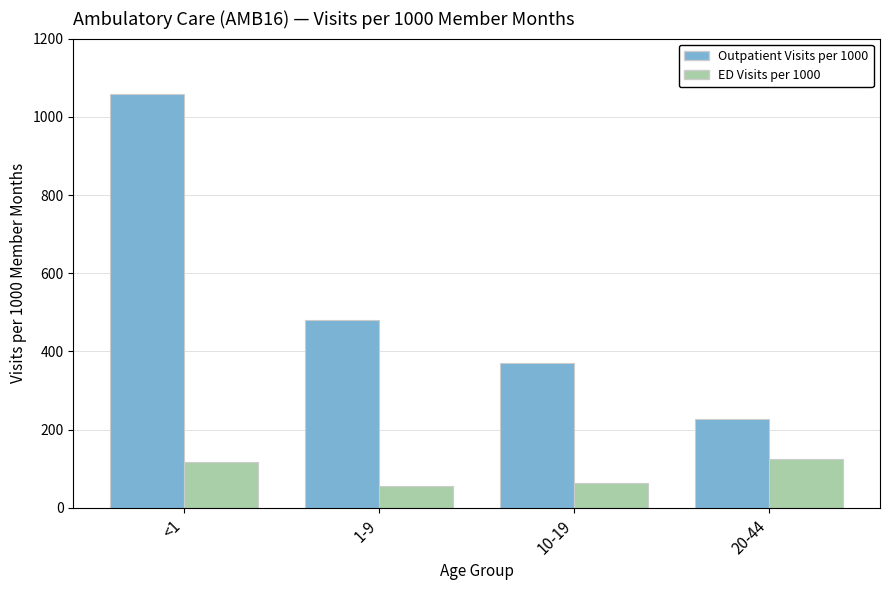

The Outpatient Visits per 1000 series shows 370.1 at 10-19. True or false?

True